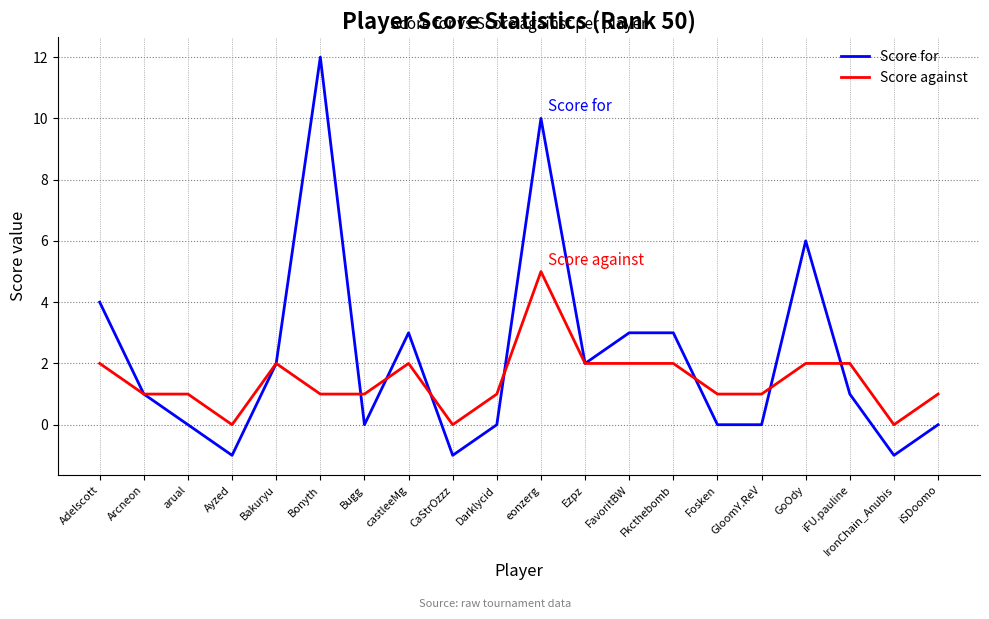

What is the highest value of the Score for series?

12